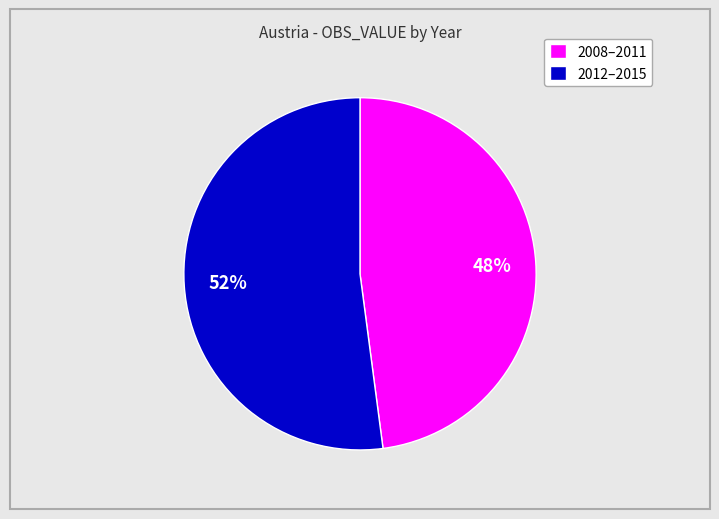

How many segments does this pie chart have?

2